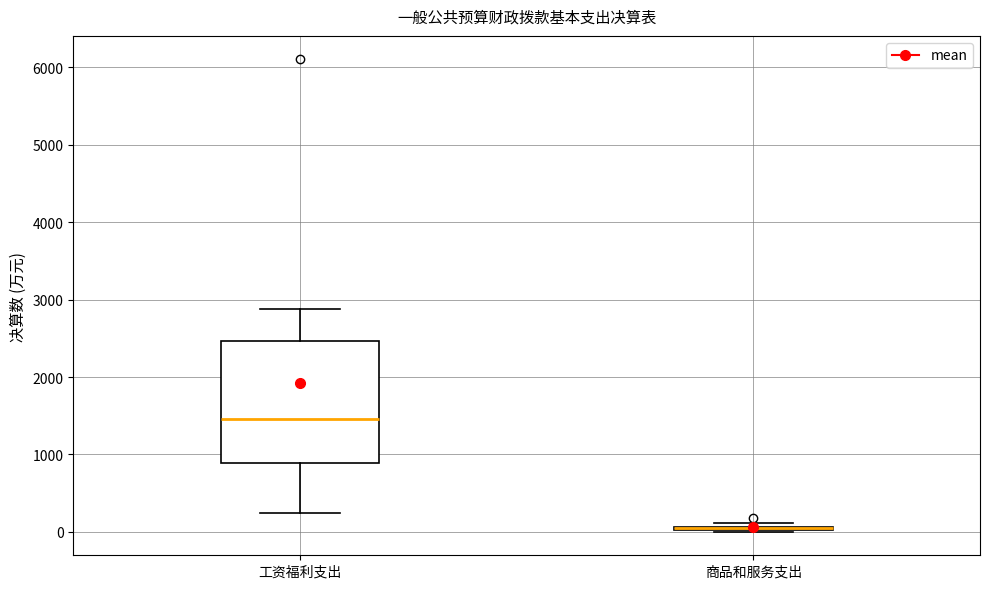

Which box is the tallest, from its lower edge to its upper edge?

工资福利支出